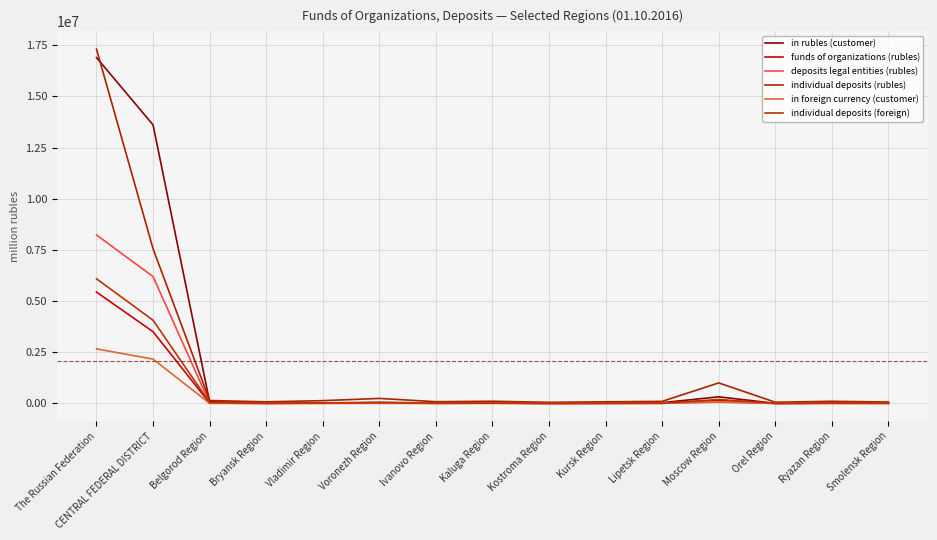

What value does the individual deposits (foreign) series have at Ivanovo Region, to the nearest 50?

19800